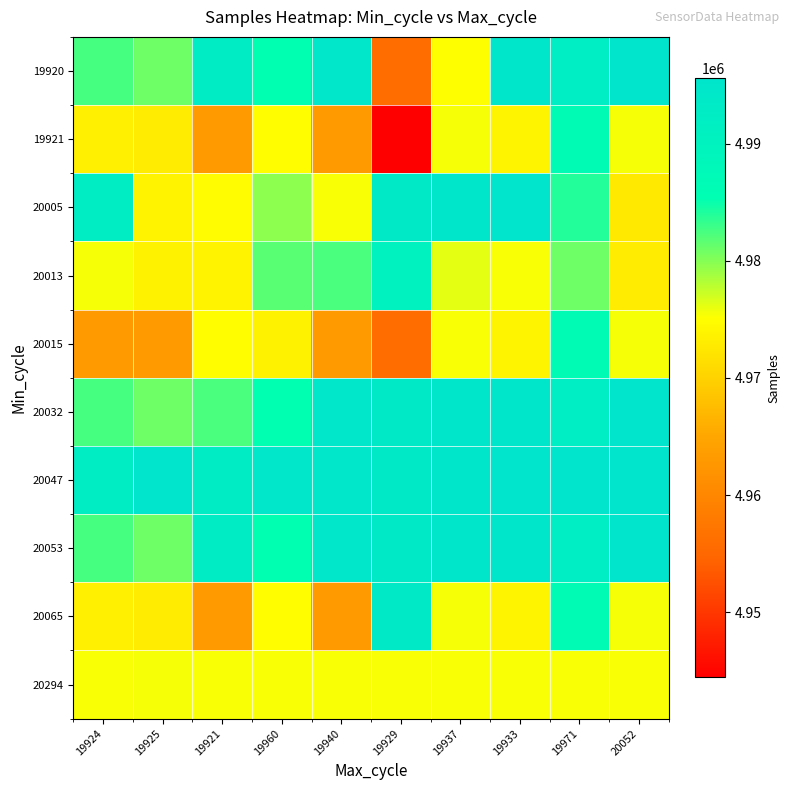

Which series has the largest range (max minus min)?

19921